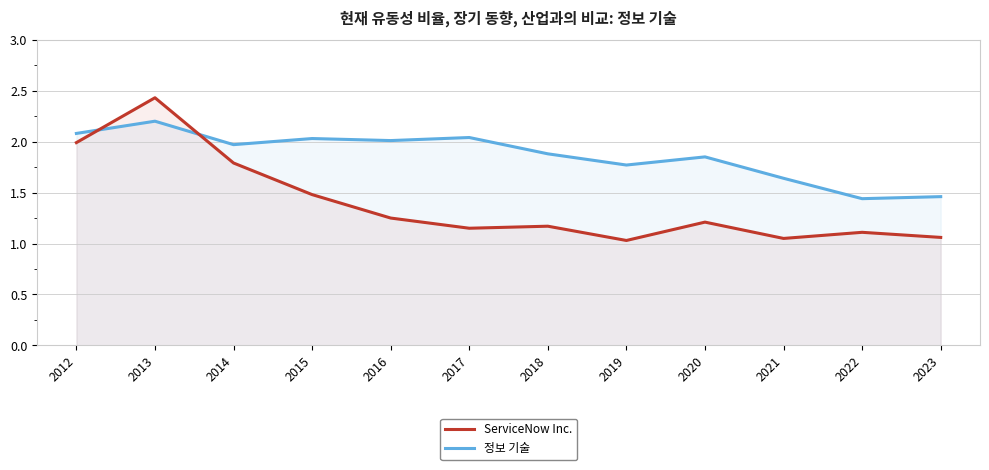

Rank the categories by ServiceNow Inc. value from highest to lowest.

2013, 2012, 2014, 2015, 2016, 2020, 2018, 2017, 2022, 2023, 2021, 2019